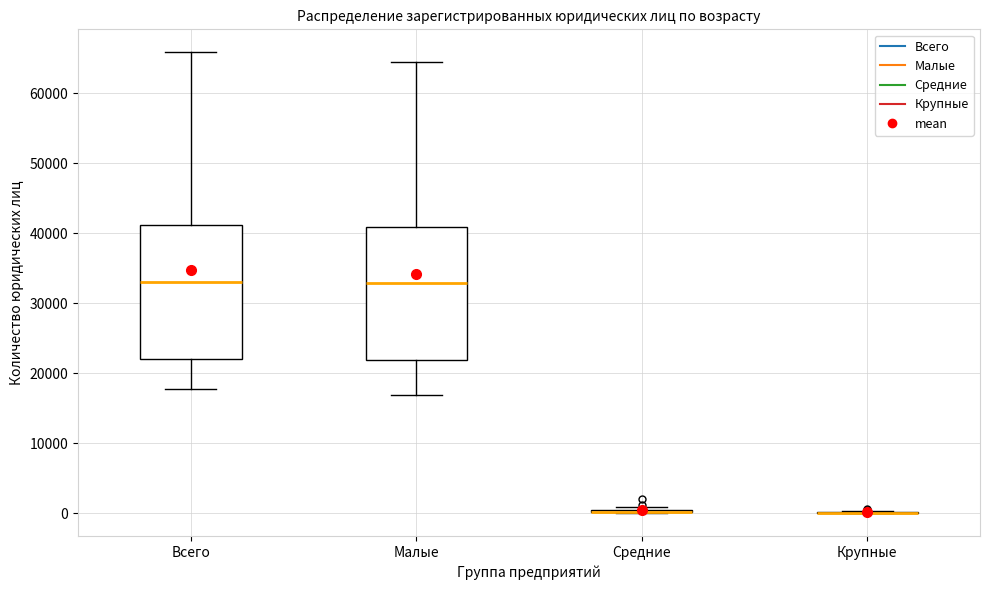

Reading left to right, read every box against the y-axis: the position of its median line, the range the box covers, and the ends of its whiskers. The values are not printed on the chart, so give them approximately, as read against the axis.

Всего: median 33000, box 22000 to 41000, whiskers 18000 to 66000
Малые: median 33000, box 22000 to 41000, whiskers 17000 to 64000
Средние: box collapsed to a line at 0, whiskers 0 to 1000
Крупные: box collapsed to a line at 0, whiskers 0 to 0